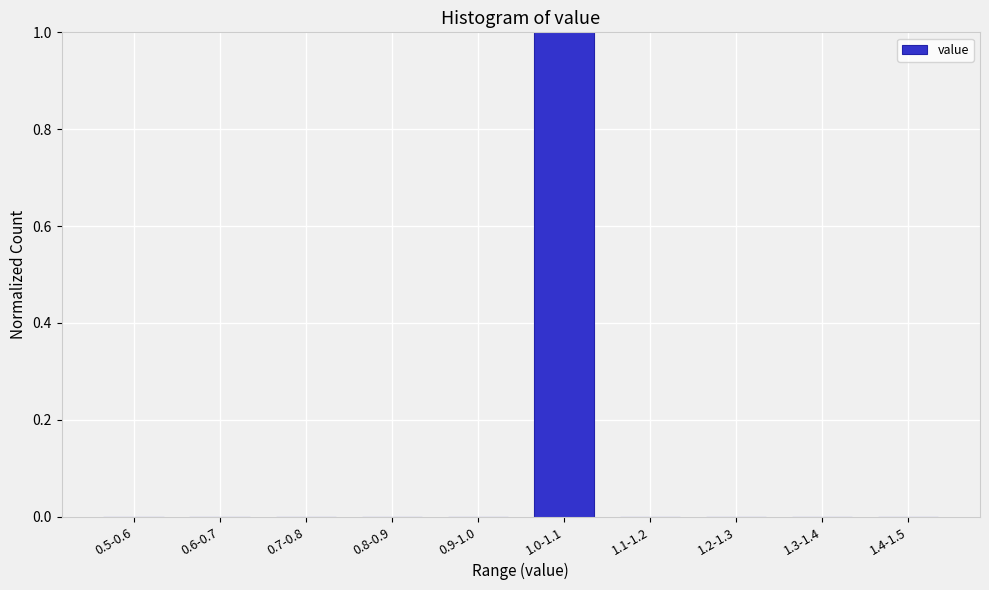

Reading left to right, what are all the values shown in this chart?

0.5-0.6=0	0.6-0.7=0	0.7-0.8=0	0.8-0.9=0	0.9-1.0=0	1.0-1.1=1	1.1-1.2=0	1.2-1.3=0	1.3-1.4=0	1.4-1.5=0